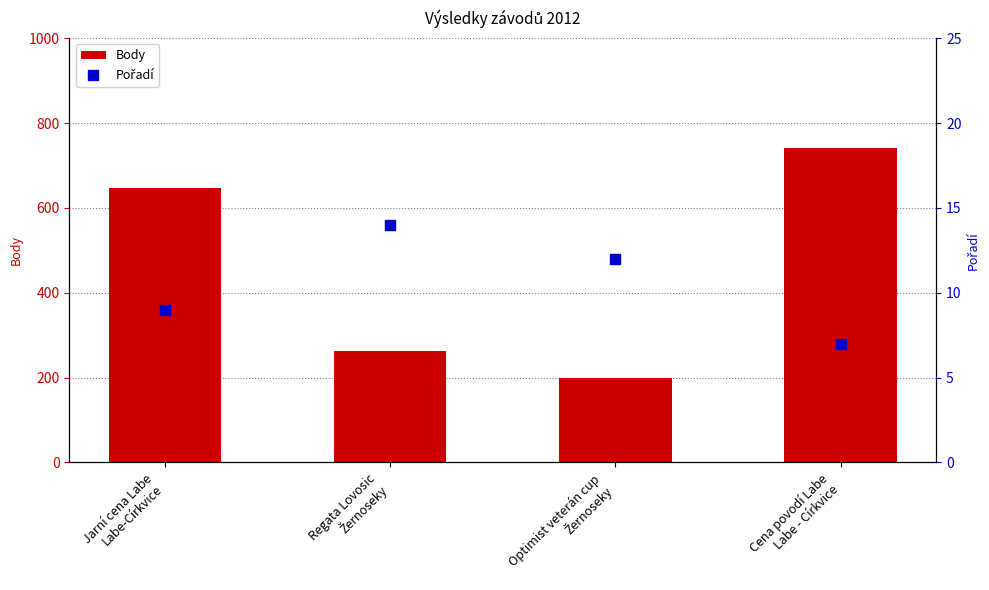

Which series has the largest Y range (max minus min)?

Body